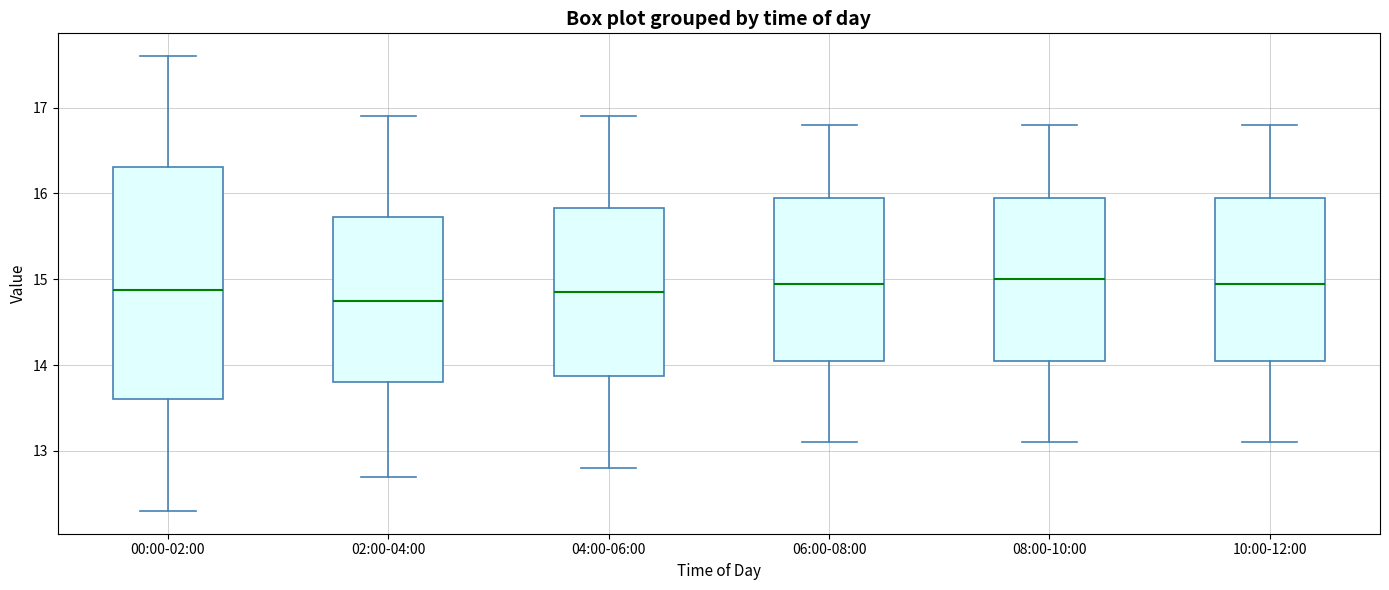

Reading left to right, read every box against the y-axis: the position of its median line, the range the box covers, and the ends of its whiskers. The values are not printed on the chart, so give them approximately, as read against the axis.

00:00-02:00: median 14.9, box 13.6 to 16.3, whiskers 12.3 to 17.6
02:00-04:00: median 14.8, box 13.8 to 15.7, whiskers 12.7 to 16.9
04:00-06:00: median 14.9, box 13.9 to 15.8, whiskers 12.8 to 16.9
06:00-08:00: median 15.0, box 14.1 to 16.0, whiskers 13.1 to 16.8
08:00-10:00: median 15.0, box 14.1 to 16.0, whiskers 13.1 to 16.8
10:00-12:00: median 15.0, box 14.1 to 16.0, whiskers 13.1 to 16.8